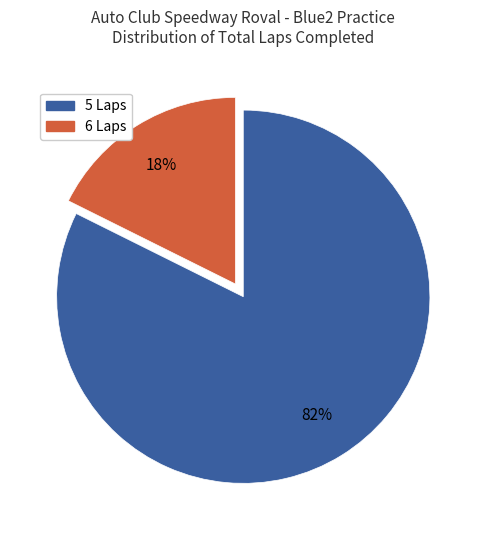

How many slices are in this pie chart?

2